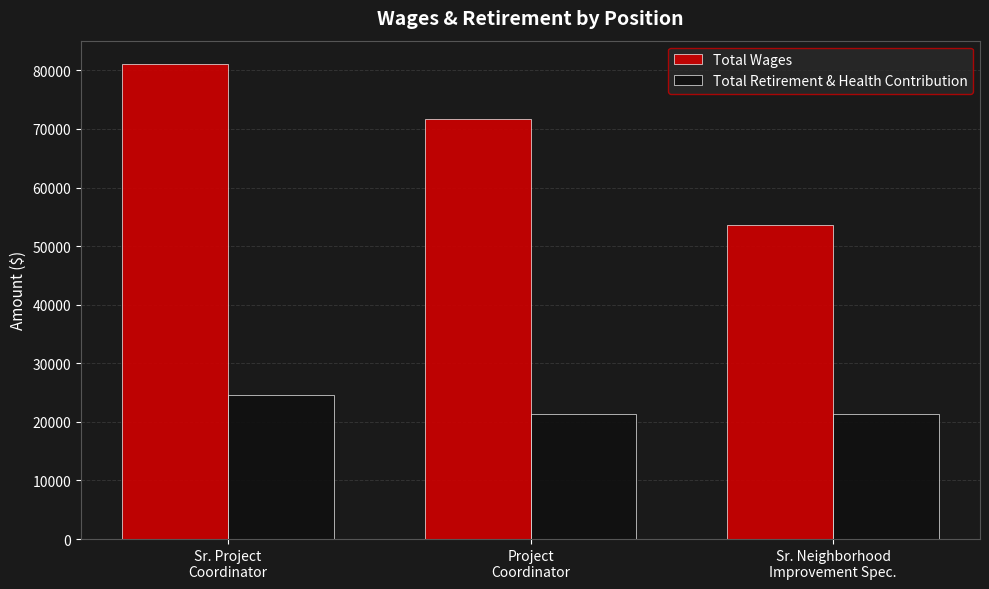

How many values in the Total Retirement & Health Contribution series are below 21345?

1